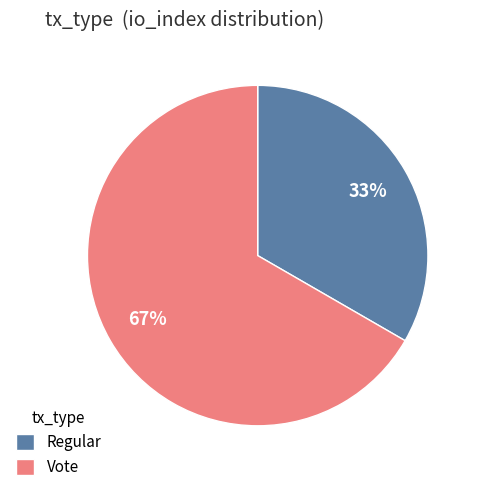

Combined, do Vote and Regular account for over 50%?

Yes